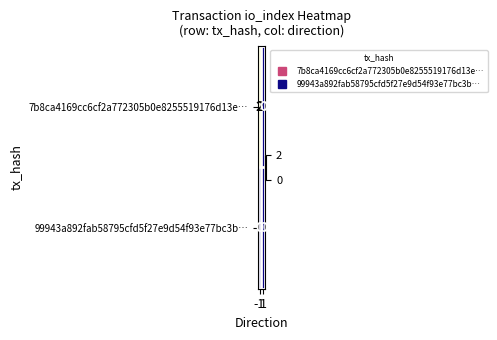

Between -1 and 1, which series saw the biggest shift?

7b8ca4169cc6cf2a772305b0e8255519176d13e…